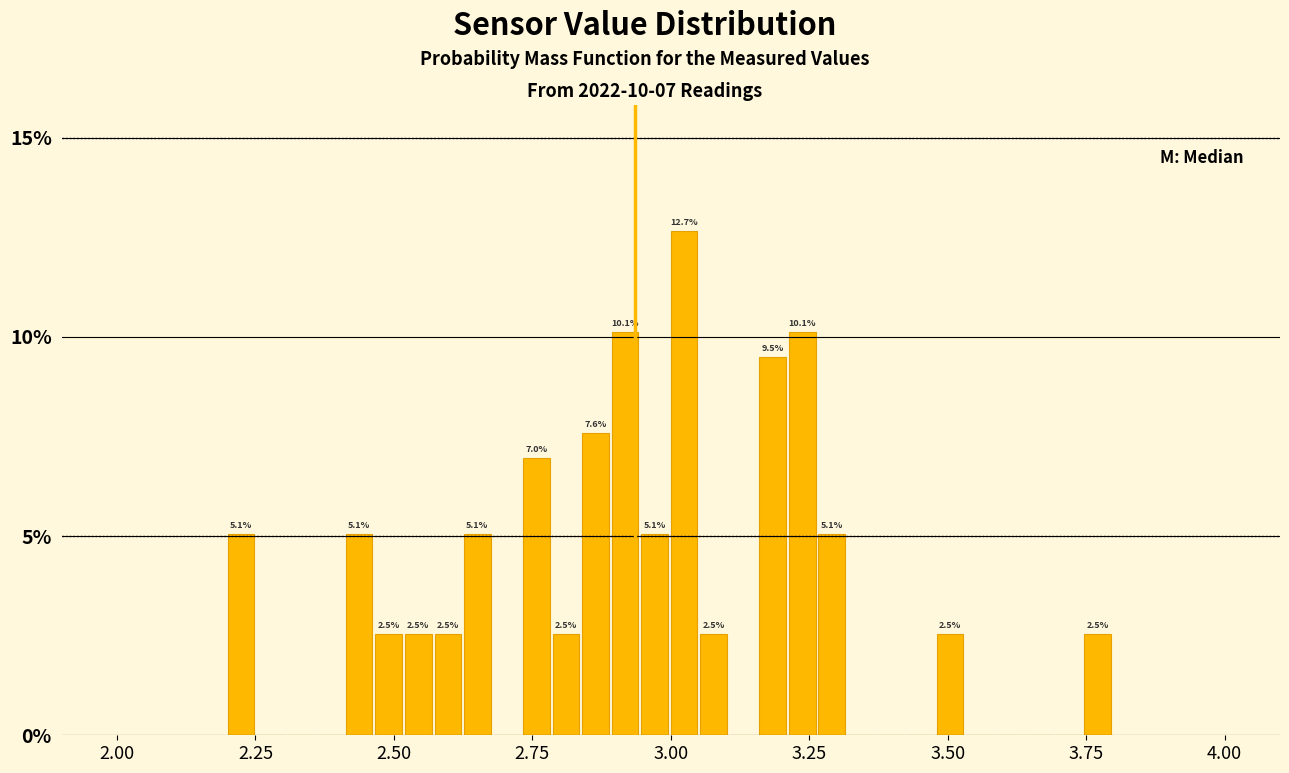

Around what value on the x-axis is the tallest bar? Give the approximate position of its centre, as read against the axis.

3.00